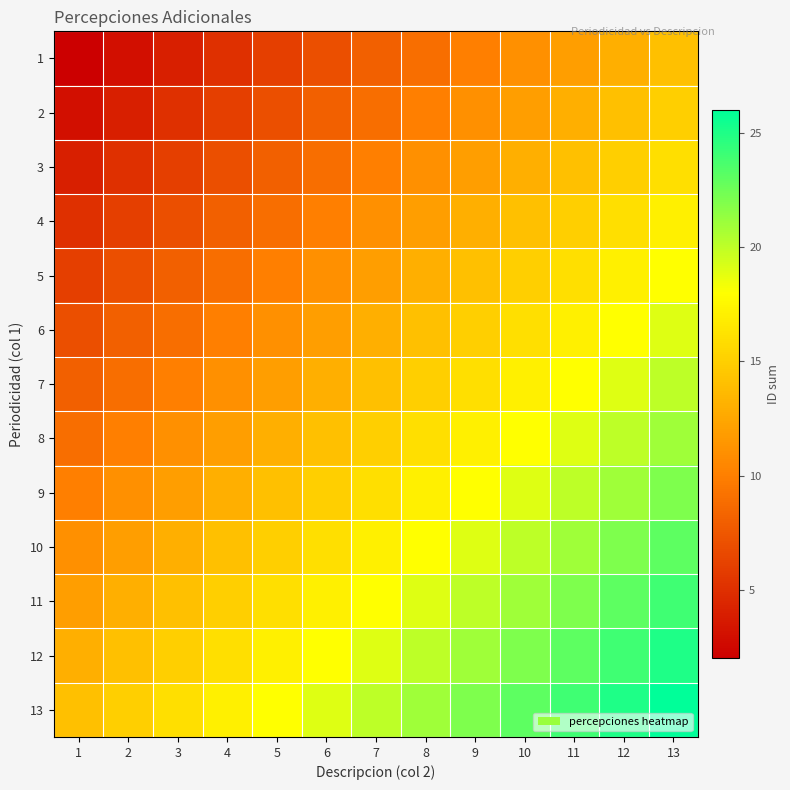

What is the spread (max minus min) of values at 5?

12